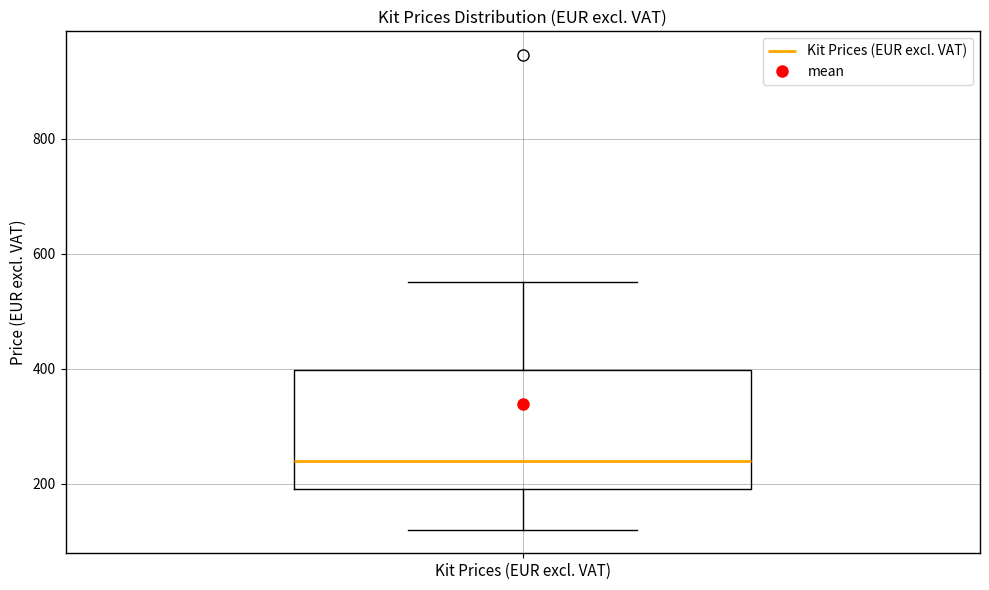

Read this box plot against the y-axis: the position of the median line, the range covered by the box, and the ends of both whiskers. The values are not printed on the chart, so give them approximately, as read against the axis.

median 240, box 200 to 400, whiskers 120 to 560